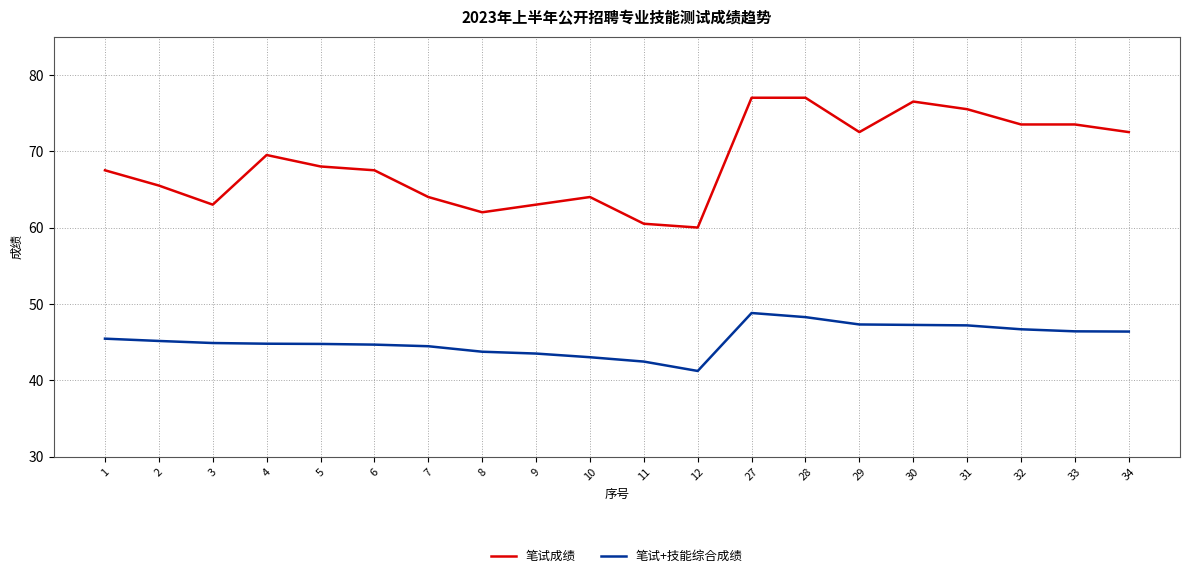

Is it true that 笔试+技能综合成绩 equals 45.1 at 2?

True